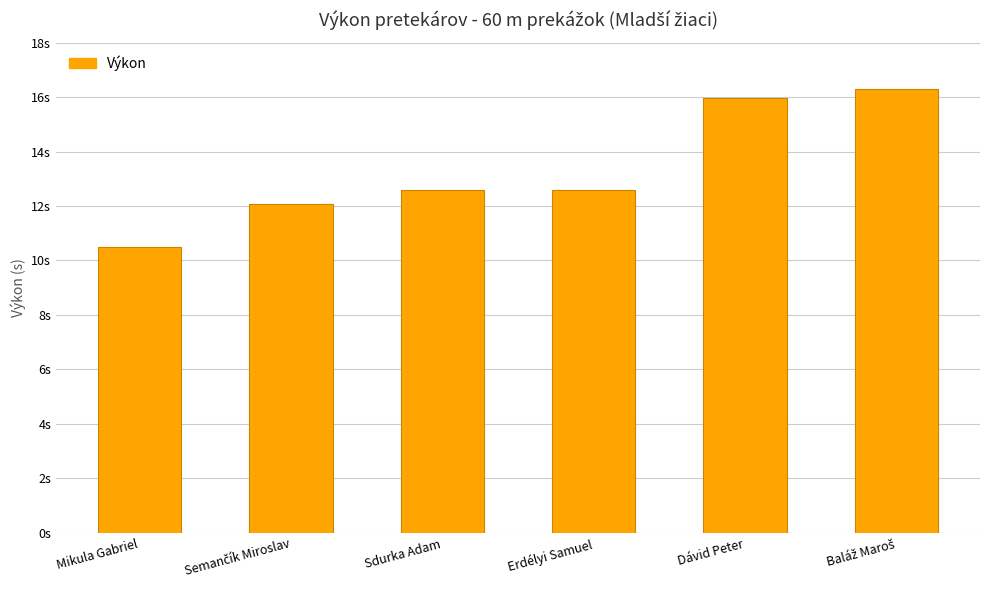

What position from the right is Sdurka Adam?

4